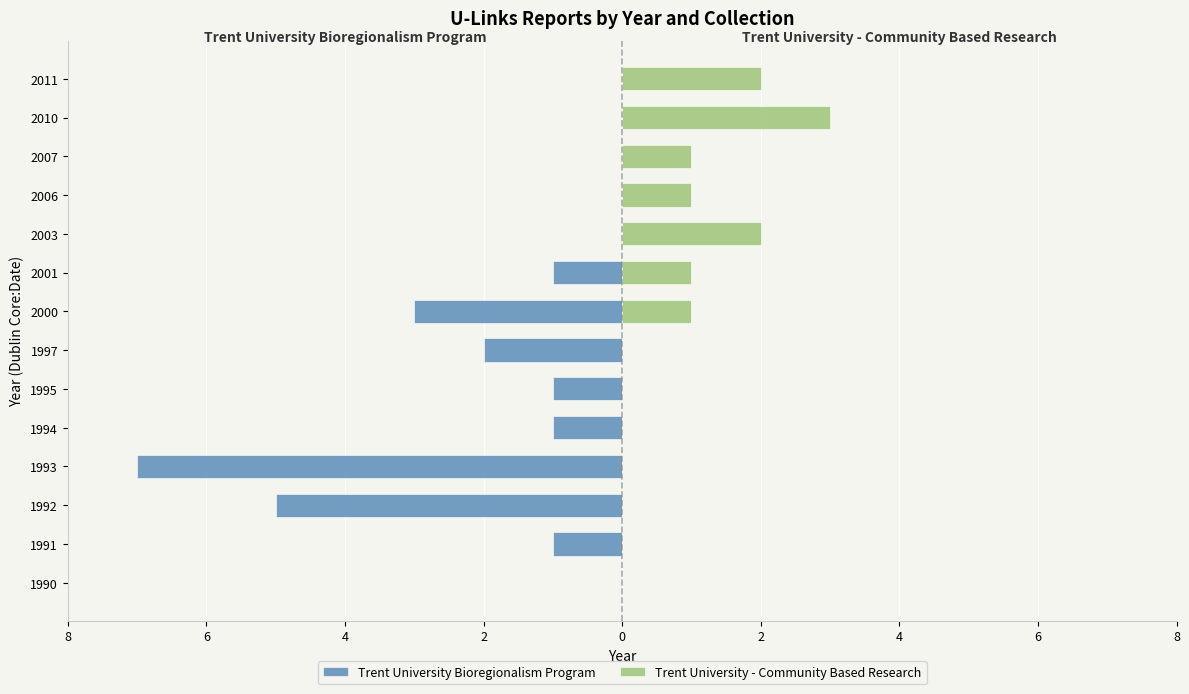

Which series has the widest spread of values?

Trent University Bioregionalism Program